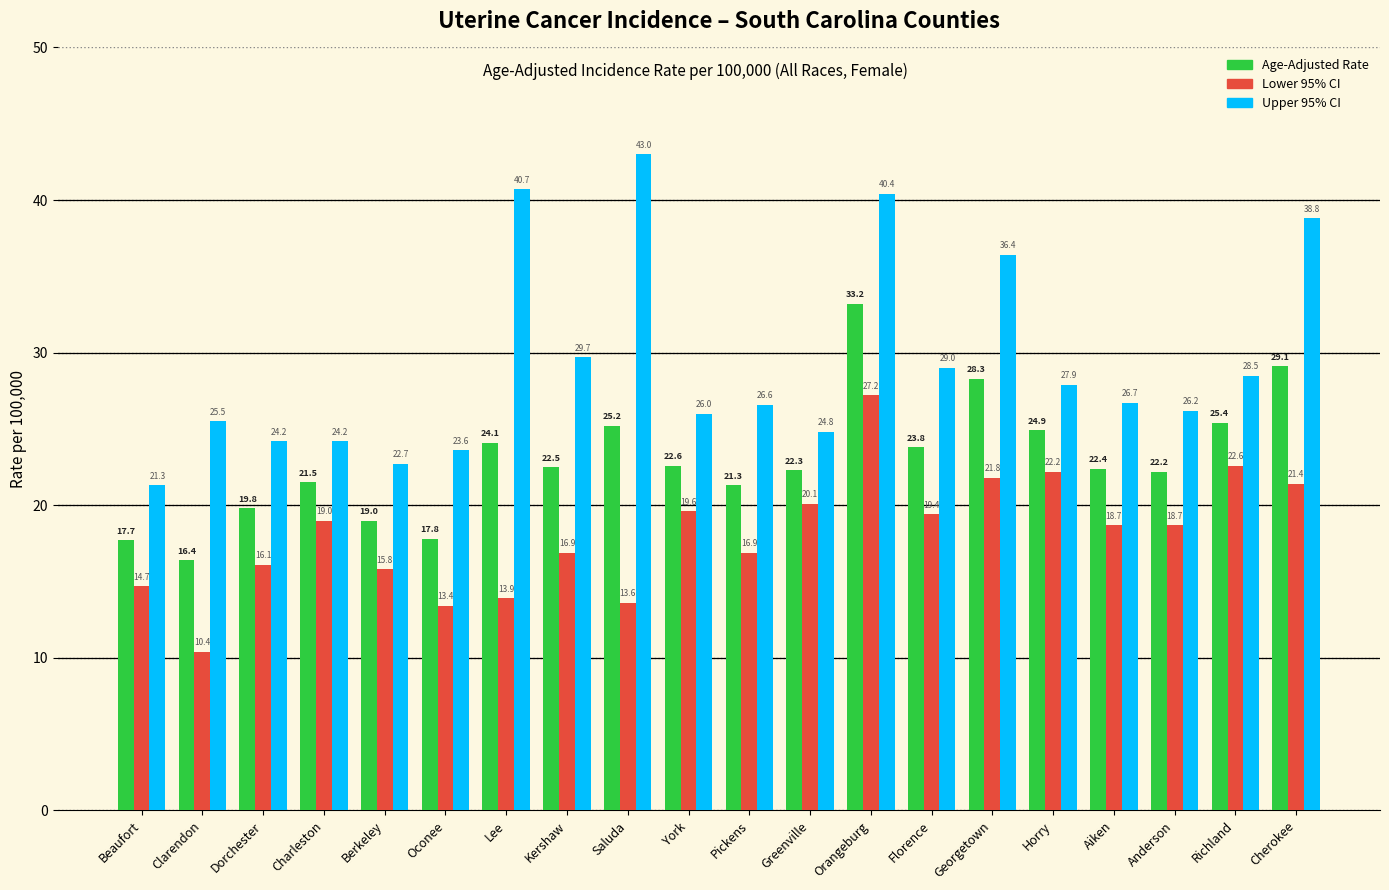

Does the chart contain any negative values?

No